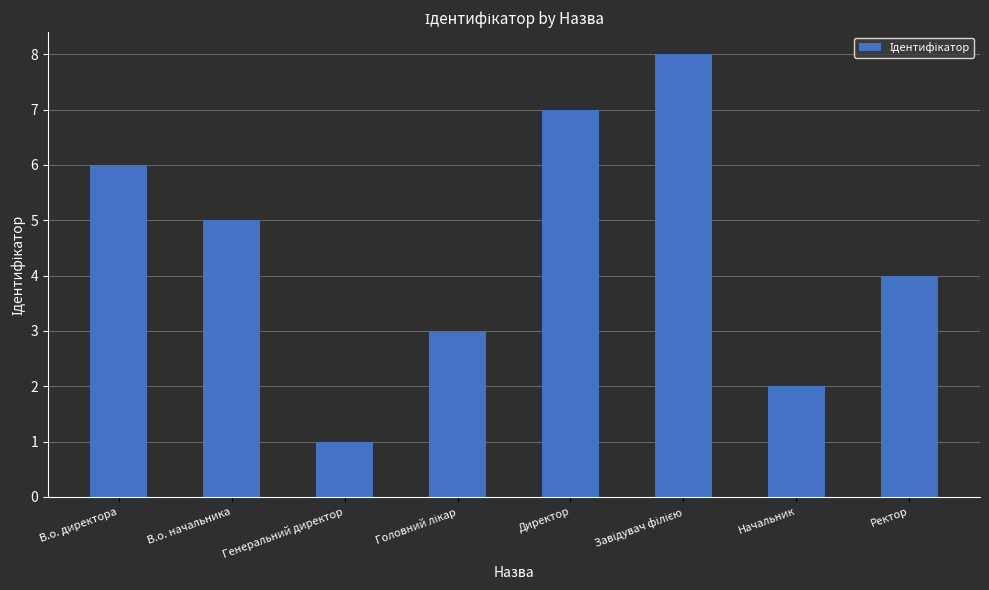

Reading left to right, extract all data points from this chart.

6	5	1	3	7	8	2	4